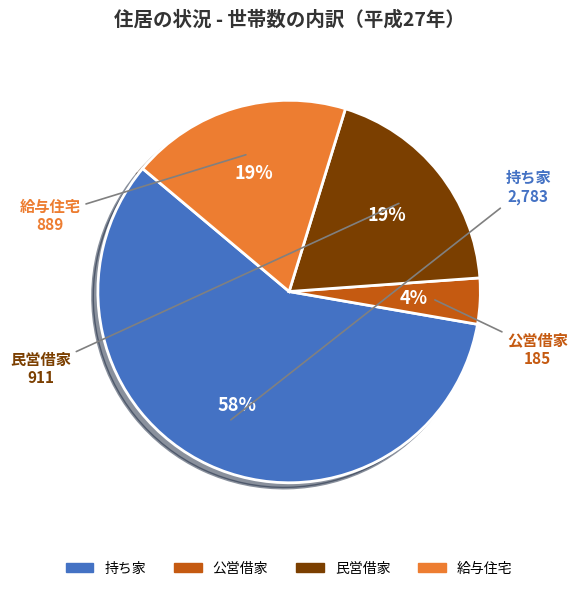

What percentage is the 給与住宅 slice, to the nearest percent?

19%